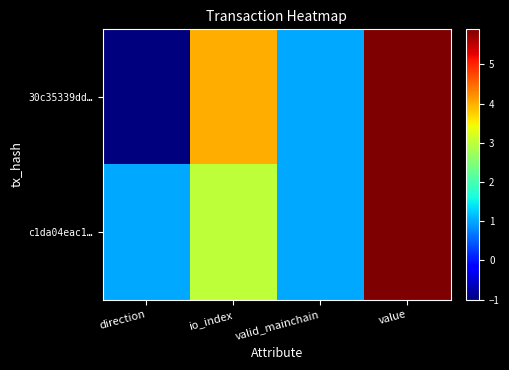

Reading right to left, what are all the values shown in this chart?

30c35339dd…: value=5.9	valid_mainchain=1.0	io_index=4.0	direction=-1.0
c1da04eac1…: value=5.9	valid_mainchain=1.0	io_index=3.0	direction=1.0